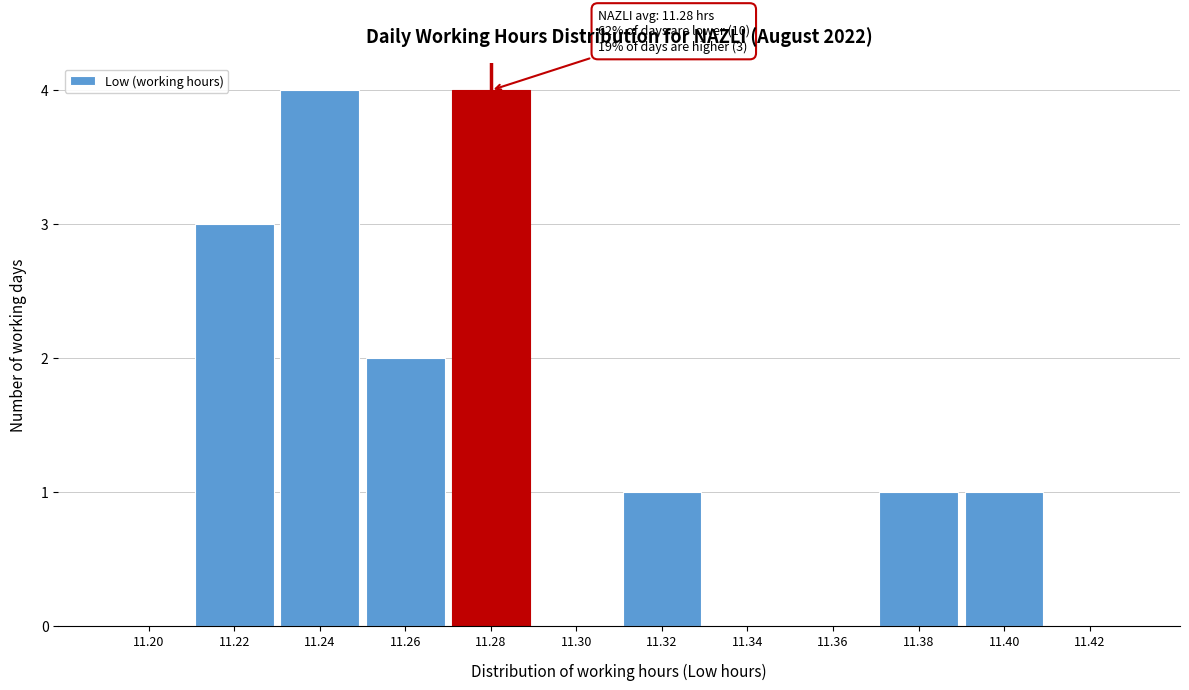

Reading left to right, what are all the values shown in this chart?

11.20=0	11.22=3	11.24=4	11.26=2	11.28=4	11.30=0	11.32=1	11.34=0	11.36=0	11.38=1	11.40=1	11.42=0